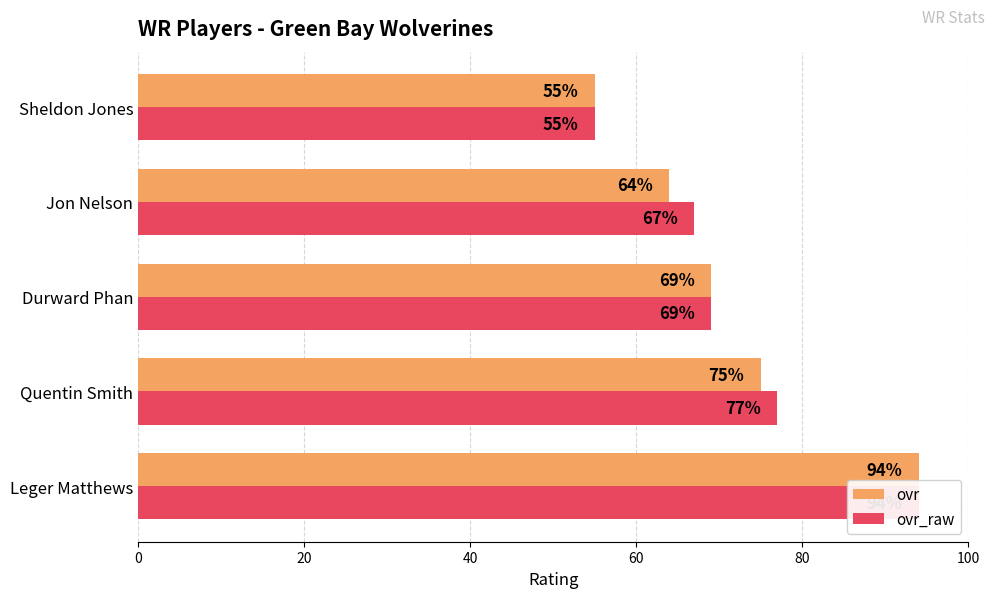

What is the value of the ovr_raw bar at the 3rd from the left?

69